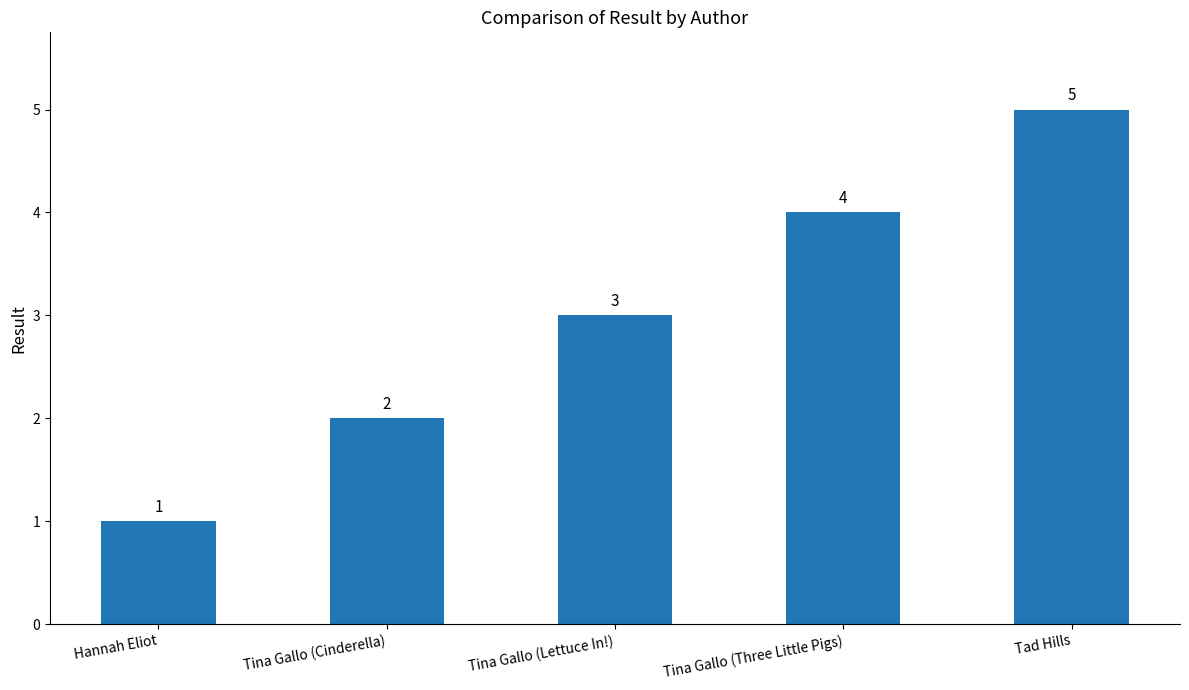

What is the smallest value displayed?

1